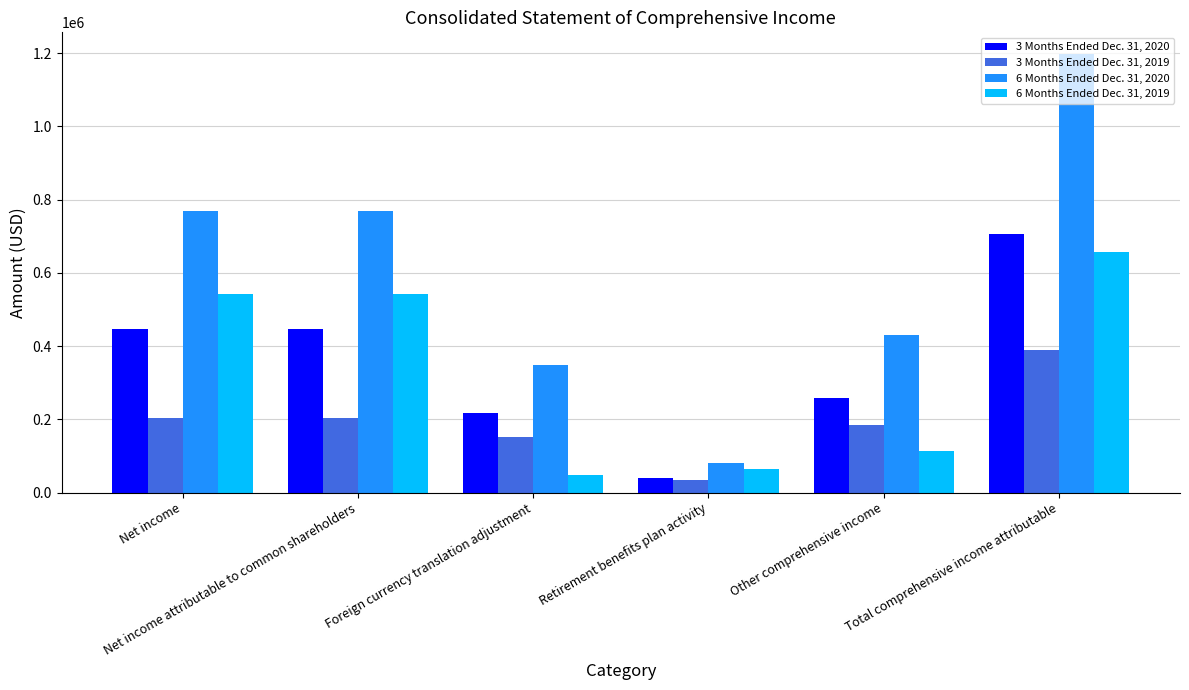

Which series has the largest range (max minus min)?

6 Months Ended Dec. 31, 2020